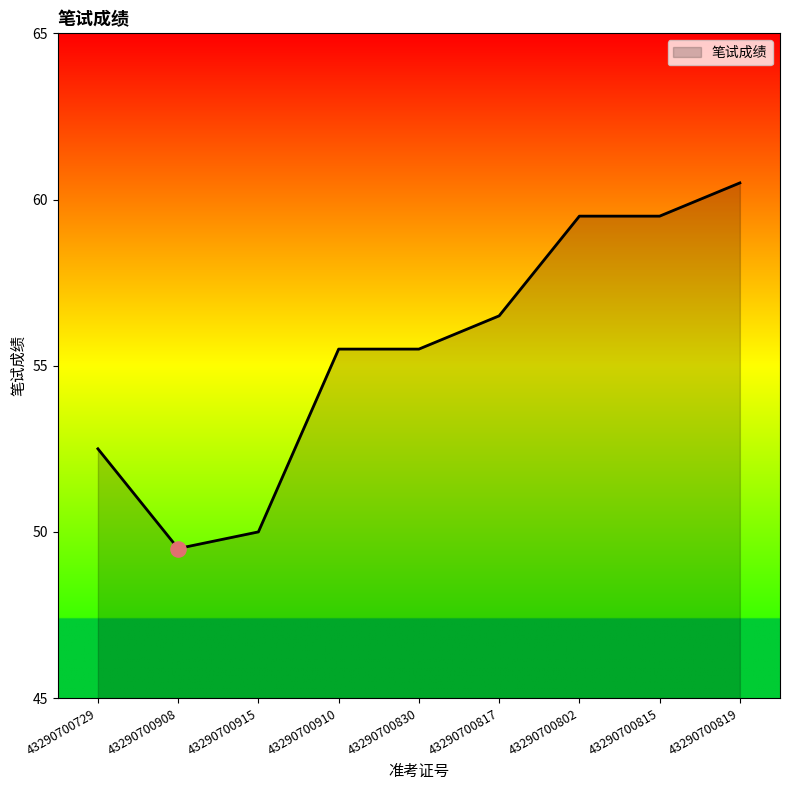

Which has a higher value, 43290700817 or 43290700915?

43290700817